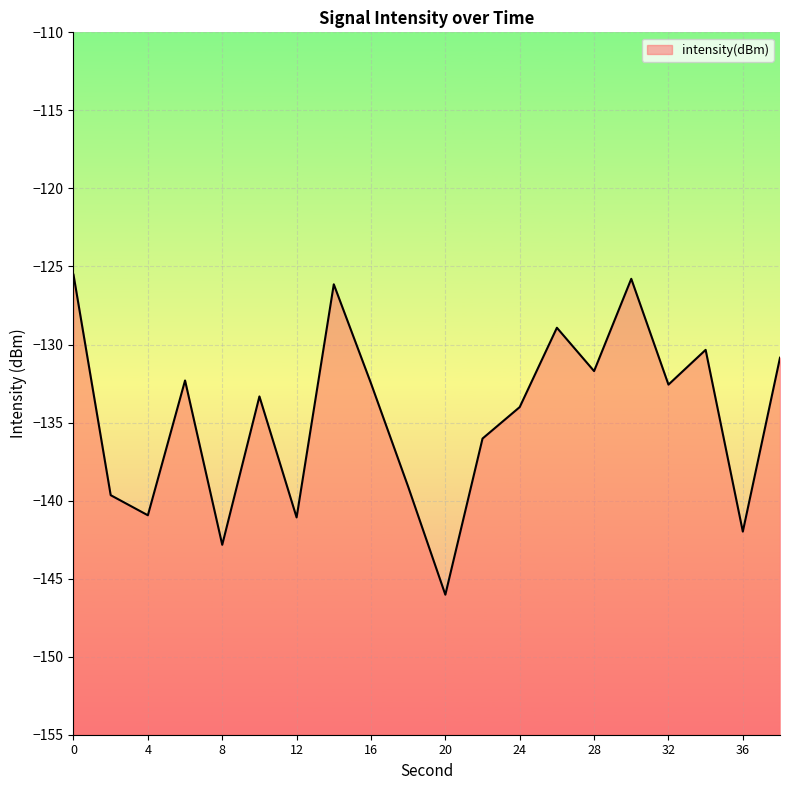

How many data points are less than -132?

13